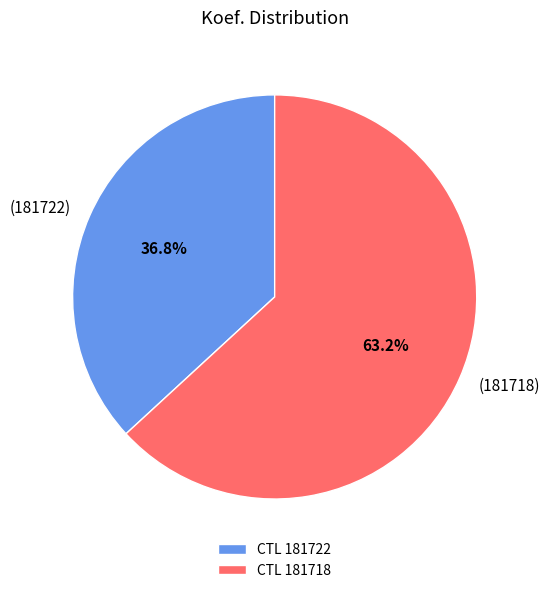

Which has a higher value, CTL 181722 or CTL 181718?

CTL 181718